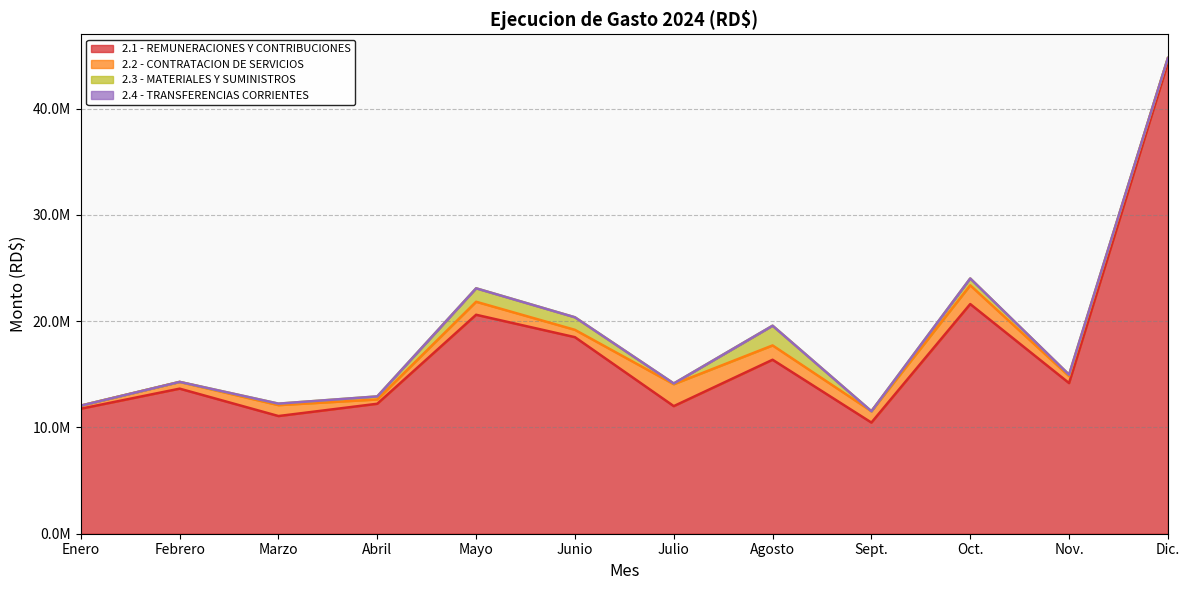

True or false: 2.4 - TRANSFERENCIAS CORRIENTES has more than 2 points higher than both neighbors.

False